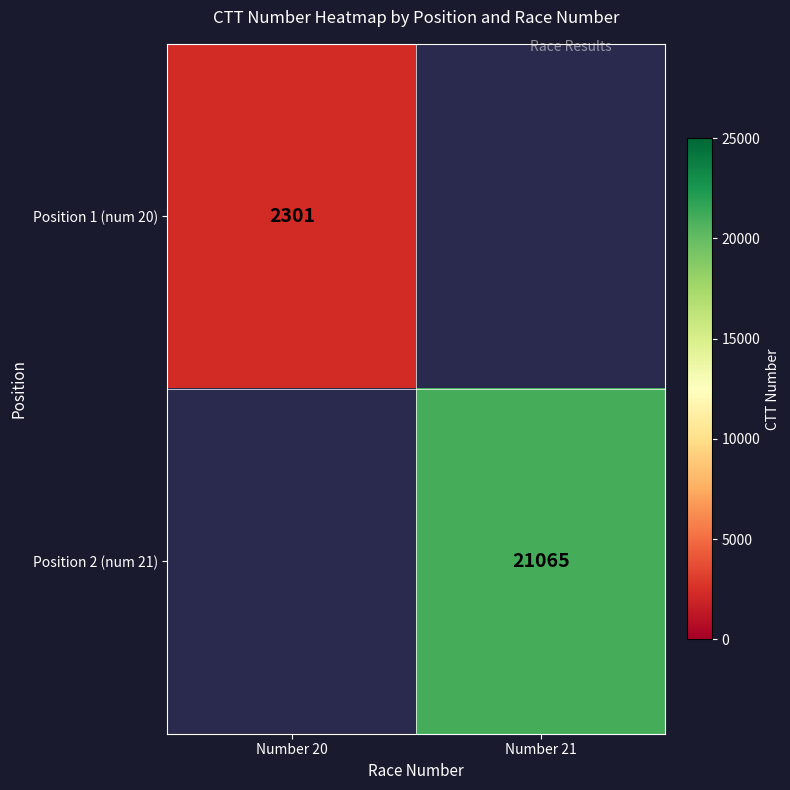

True or false: Position 1 (num 20) has a value of 2301 at Number 20.

True